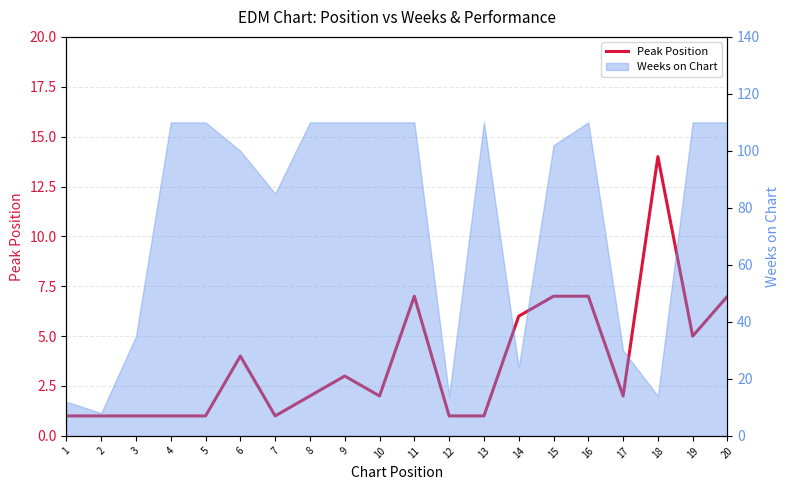

How many lines are shown in the chart?

1